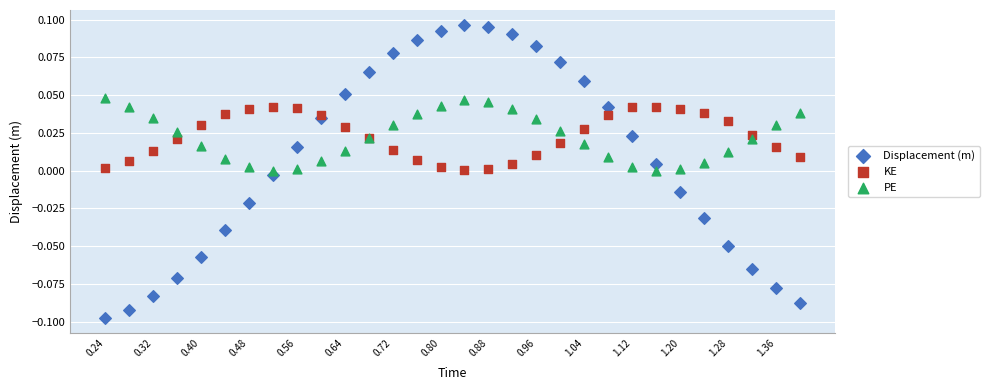

Which series reaches the minimum Y coordinate?

Displacement (m)